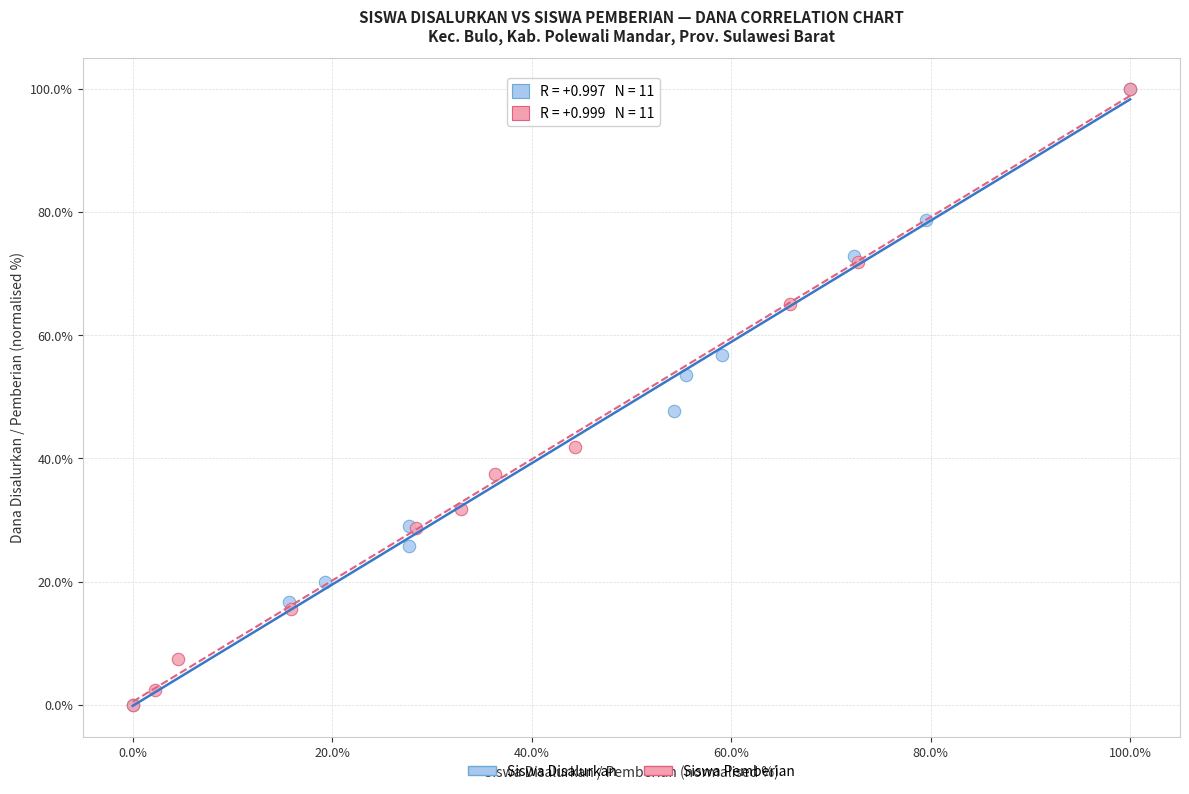

What are all the series names shown in the legend?

Siswa Disalurkan, Siswa Pemberian